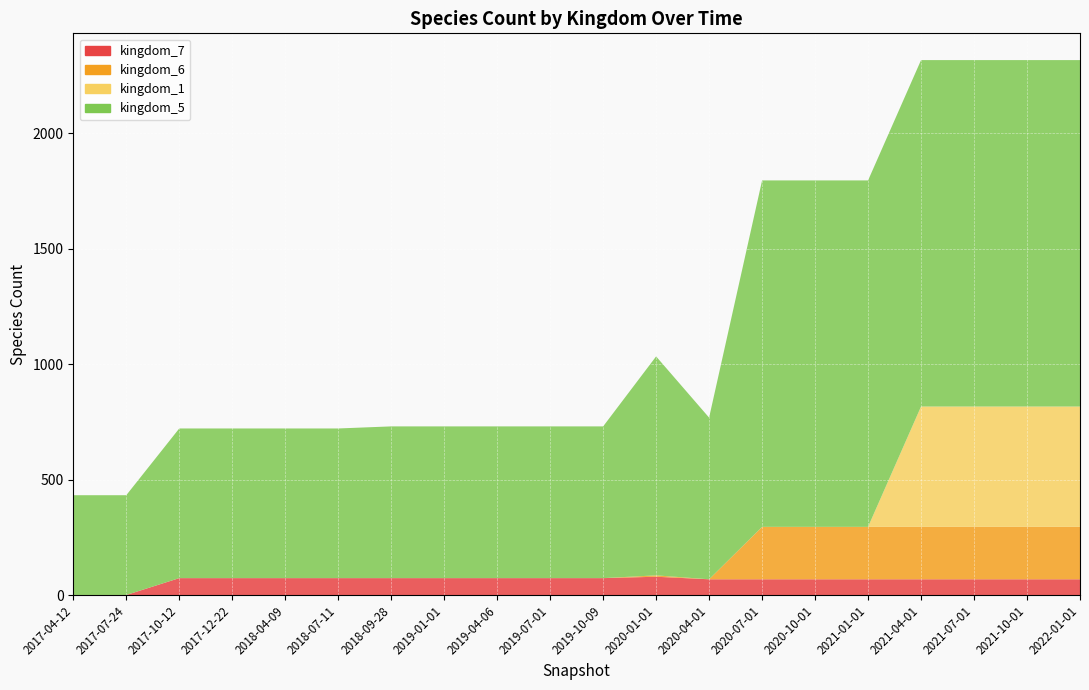

Reading left to right, list all the values displayed in this chart.

kingdom_1: 0	0	0	0	0	0	0	0	0	0	0	0	0	0	0	0	521	521	521	521
kingdom_5: 432	432	648	648	648	648	657	657	657	657	657	948	700	1500	1500	1500	1500	1500	1500	1500
kingdom_6: 0	0	0	0	0	0	0	0	0	0	0	6	0	227	227	227	227	227	227	227
kingdom_7: 1	1	74	74	74	74	74	74	74	74	74	80	69	69	69	69	69	69	69	69